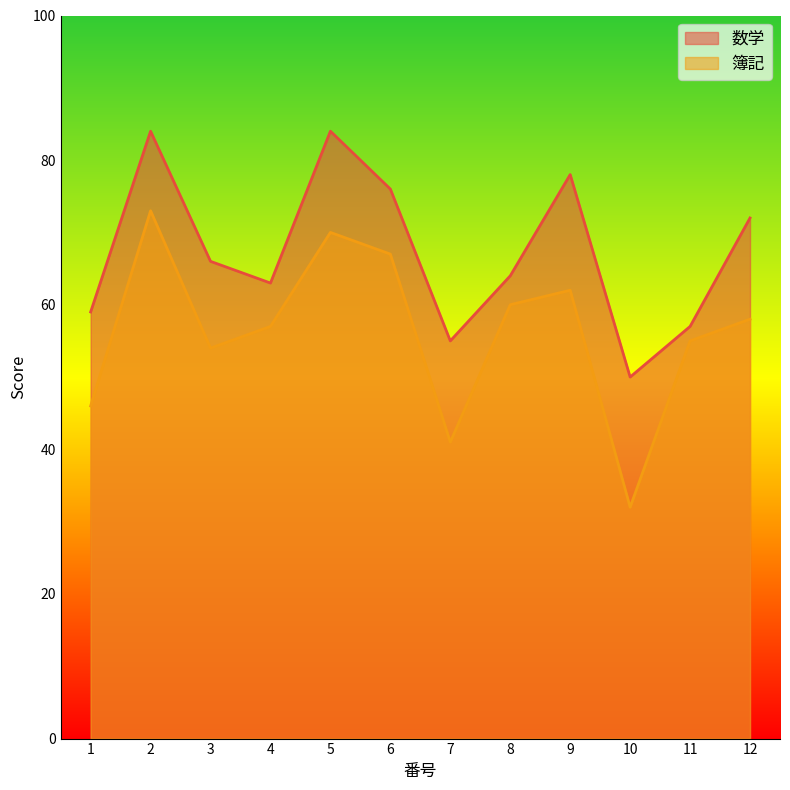

True or false: 数学 and 簿記 intersect in this chart.

False